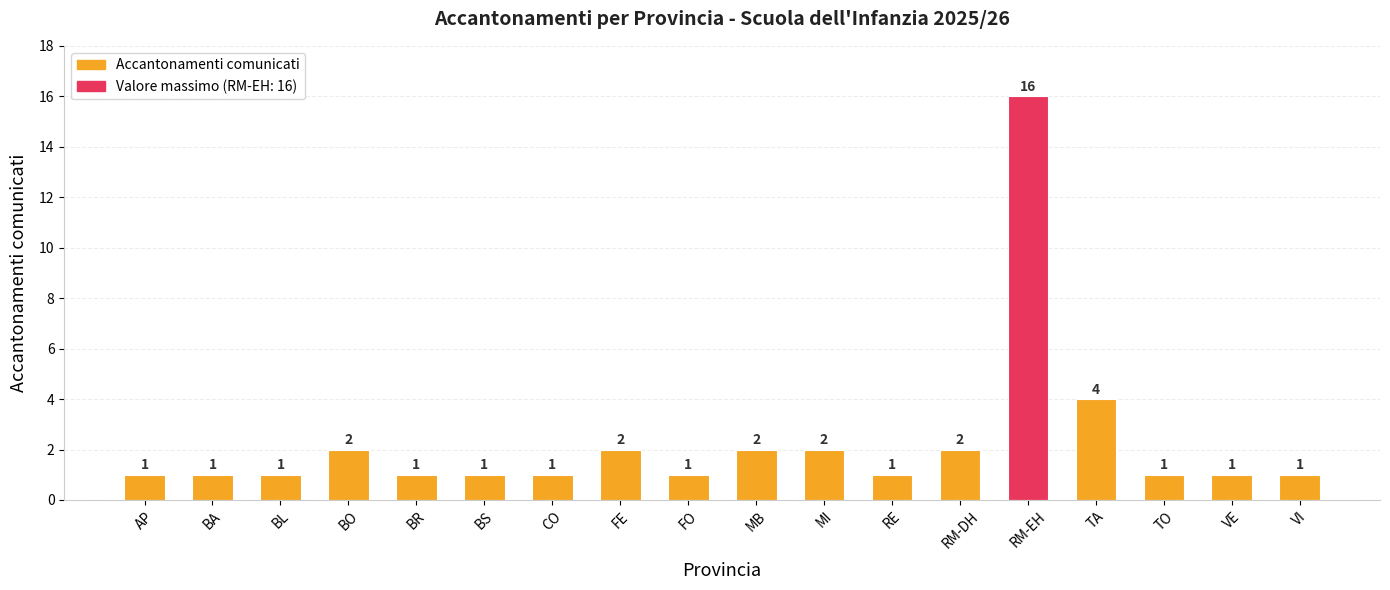

At which label is the value closest to 8?

TA